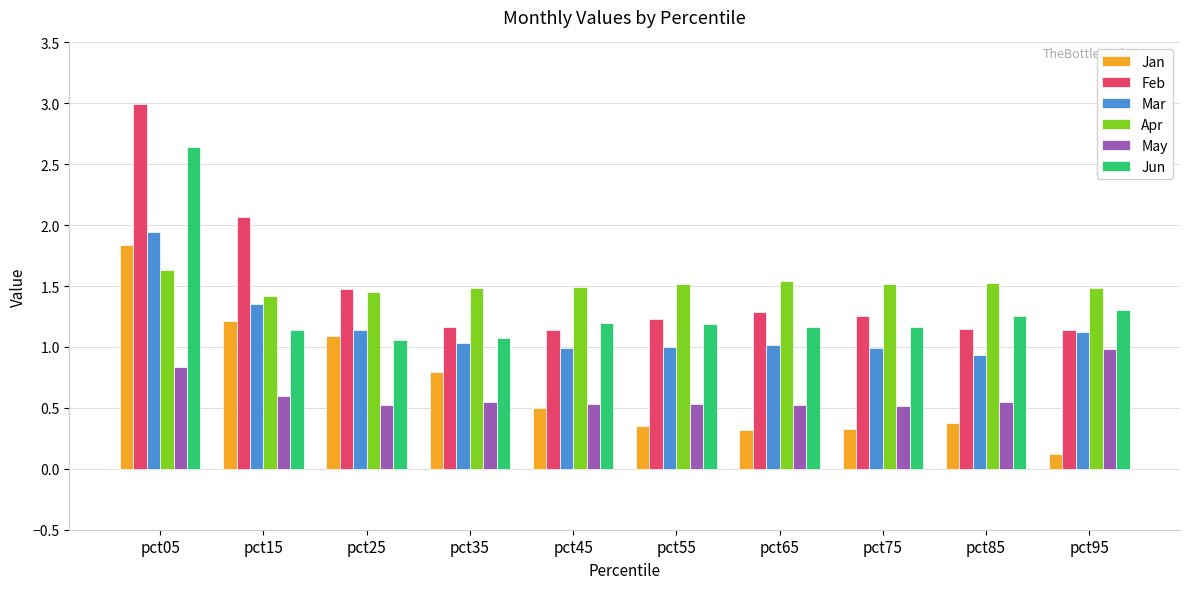

What is the approximate value of Mar at pct45?

1.0